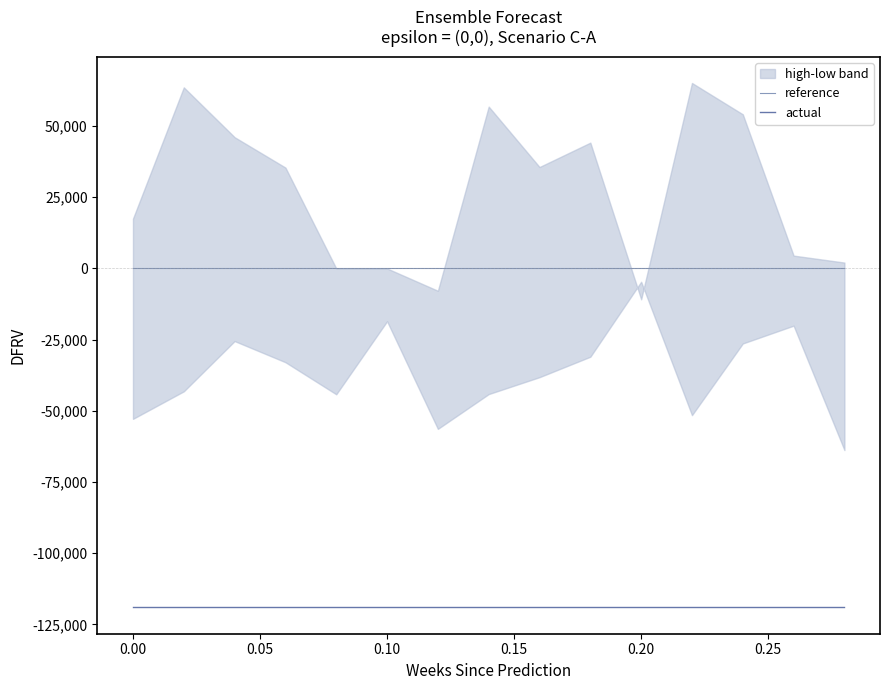

Which series has the largest range (max minus min)?

reference